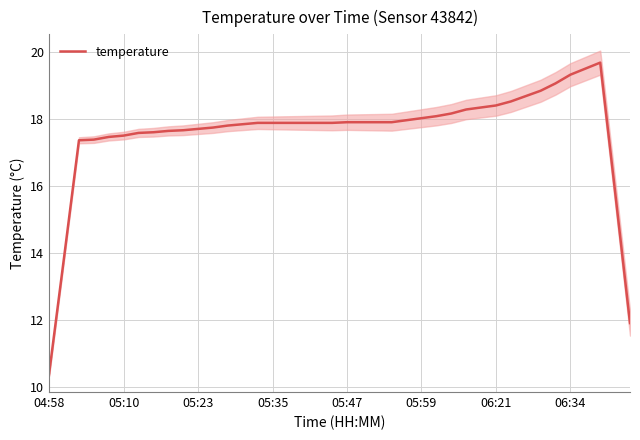

How many categories are shown in the chart?

40